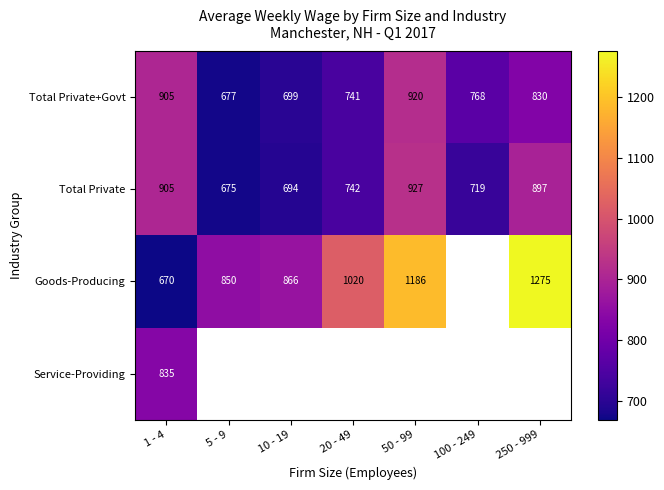

What is the spread (max minus min) of values at 10 - 19?

171.7